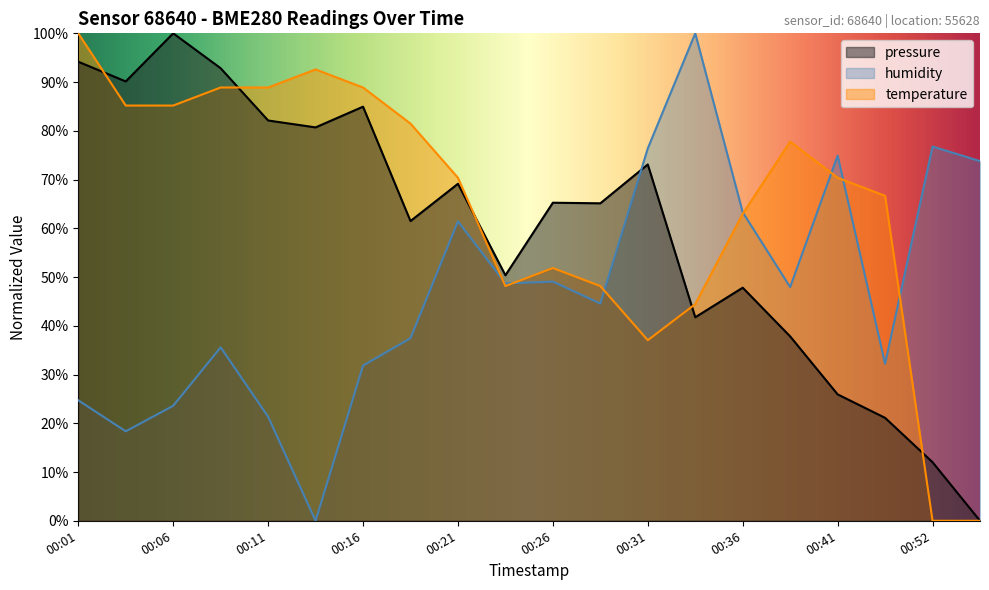

Reading left to right, extract all data points from this chart.

pressure: 94.2	90.1	100.0	92.8	82.1	80.7	85.0	61.5	69.1	50.4	65.3	65.1	73.1	41.7	47.8	37.8	25.9	21.1	12.0	0.0
temperature: 100.0	85.2	85.2	88.9	88.9	92.6	88.9	81.5	70.4	48.1	51.9	48.1	37.0	44.4	63.0	77.8	70.4	66.7	0.0	0.0
humidity: 24.7	18.4	23.6	35.6	21.3	0.0	31.8	37.5	61.4	48.7	49.1	44.6	76.4	100.0	63.3	47.9	74.9	32.2	76.8	73.8